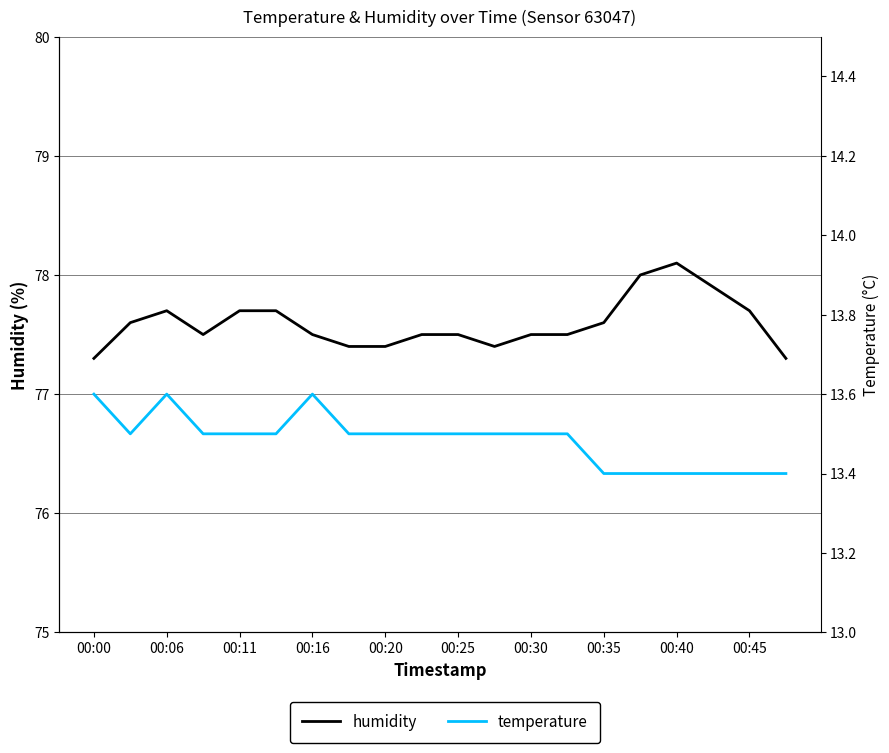

Count the number of data series in this chart.

2